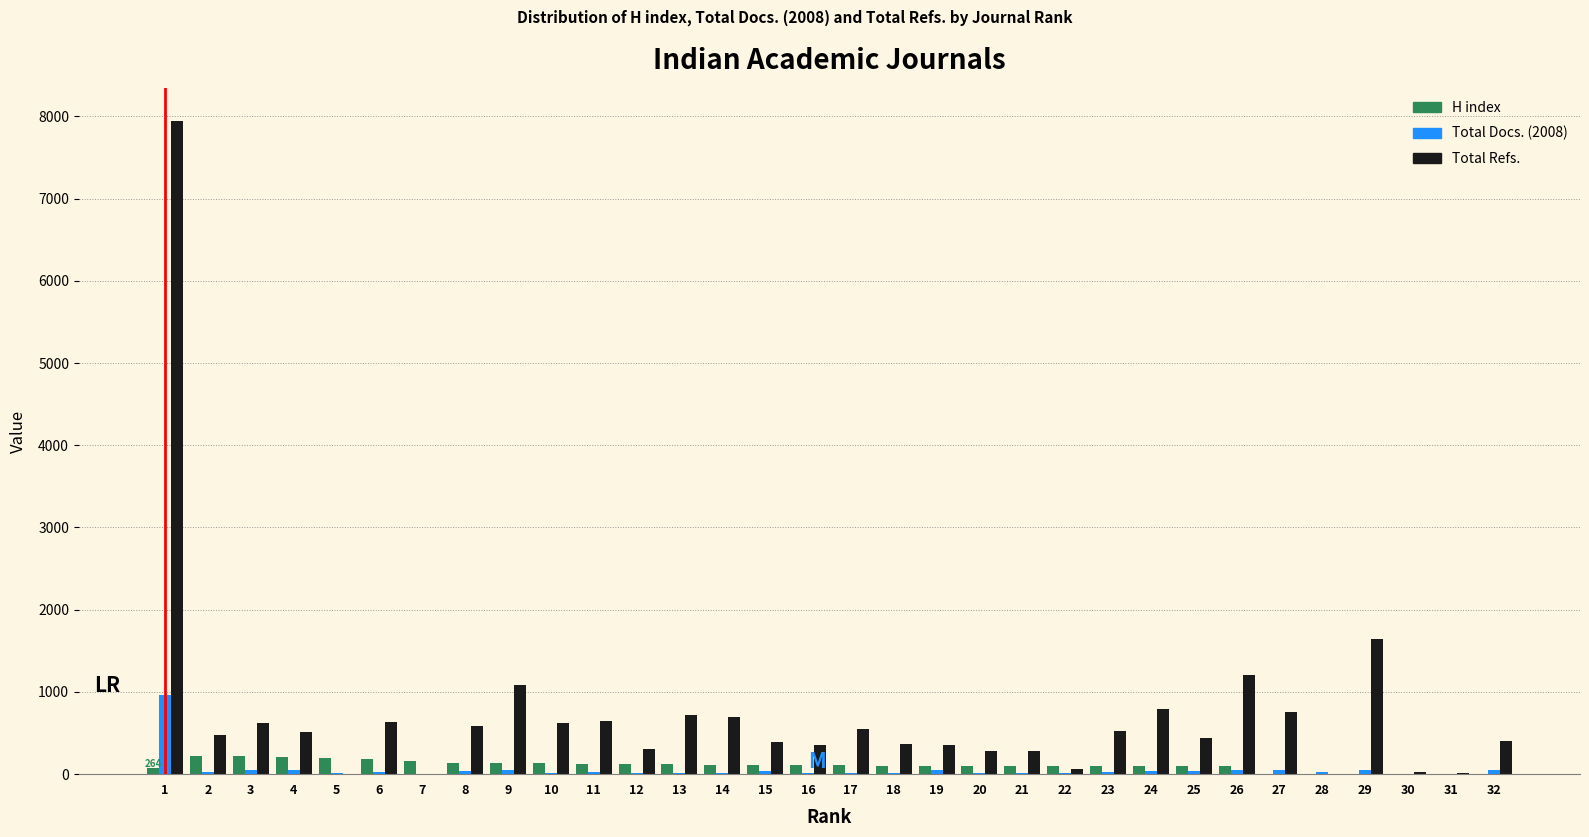

Which series has the largest total across all categories?

Total Refs.